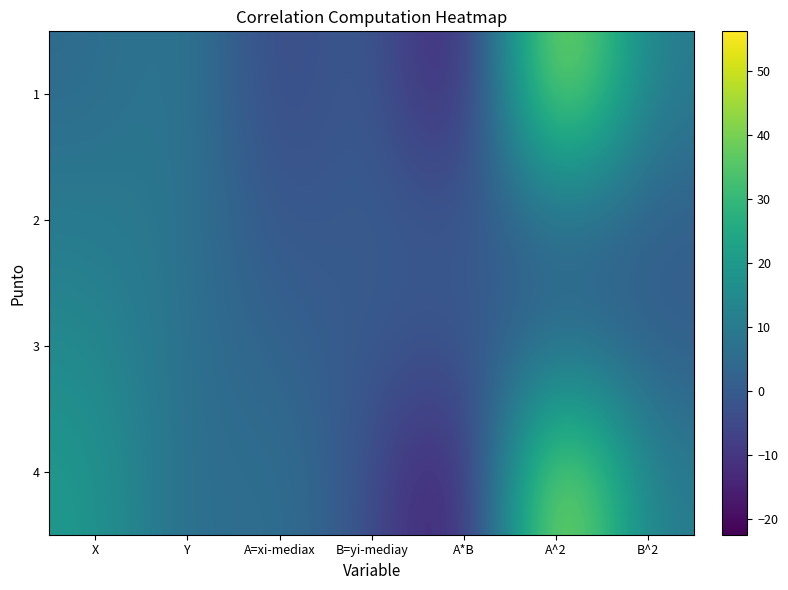

At which label does 2 first exceed 1?

X